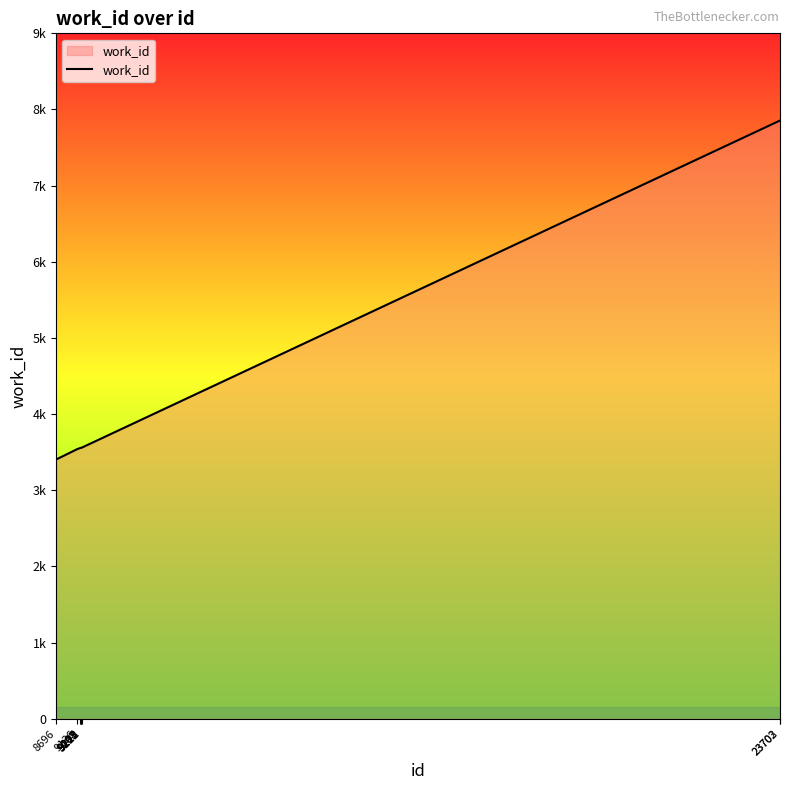

Reading left to right, transcribe all the data shown in this chart.

3405	3542	3556	3557	3556	3556	3556	3559	7855	7855